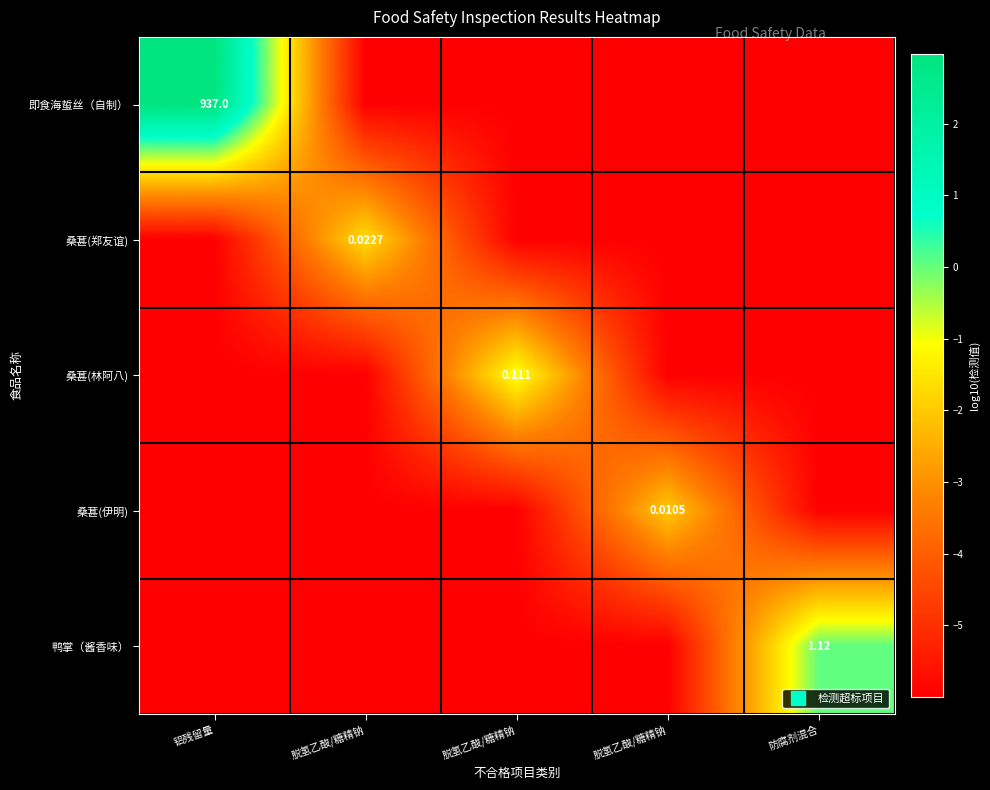

The 桑葚(伊明) series shows -1.7 at 防腐剂混合. True or false?

False